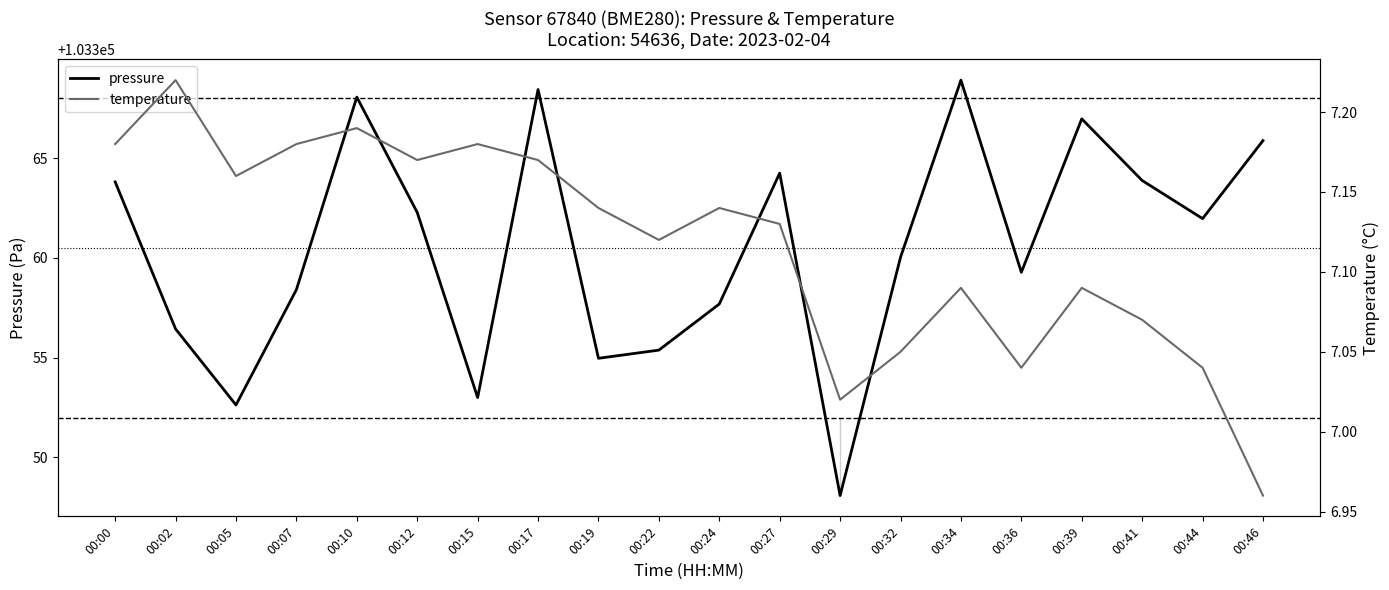

True or false: pressure has more than 1 points higher than both neighbors.

True